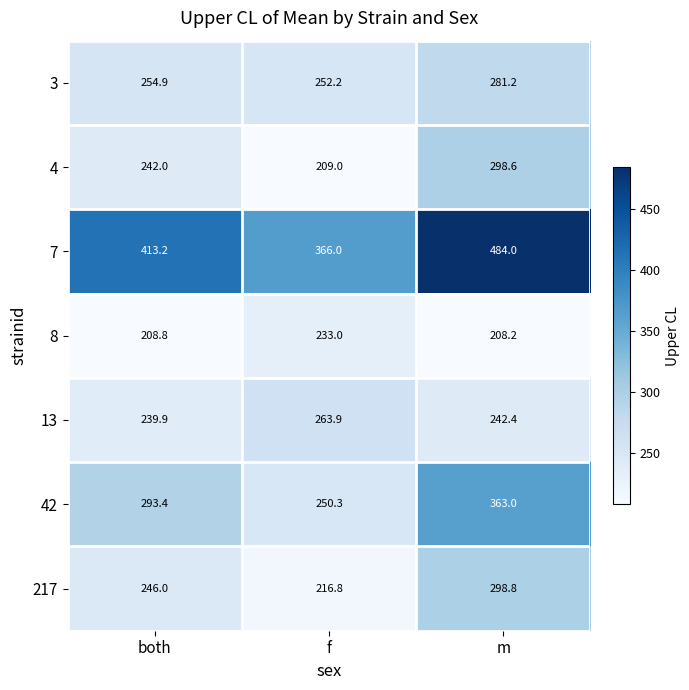

Which label corresponds to the largest value in the chart?

m